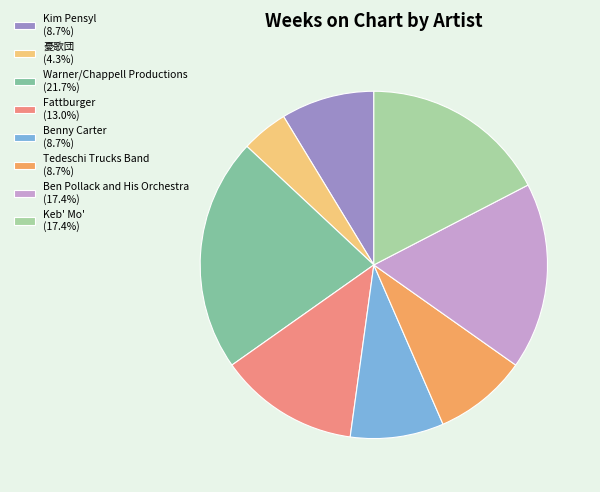

Which slice is the smallest?

憂歌団